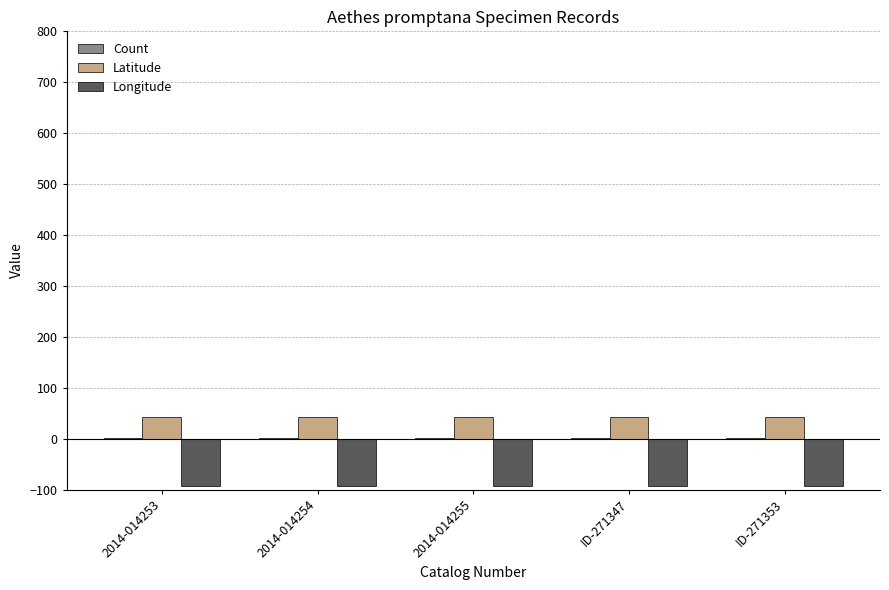

The value of Longitude at ID-271347 is -93.4. True or false?

True